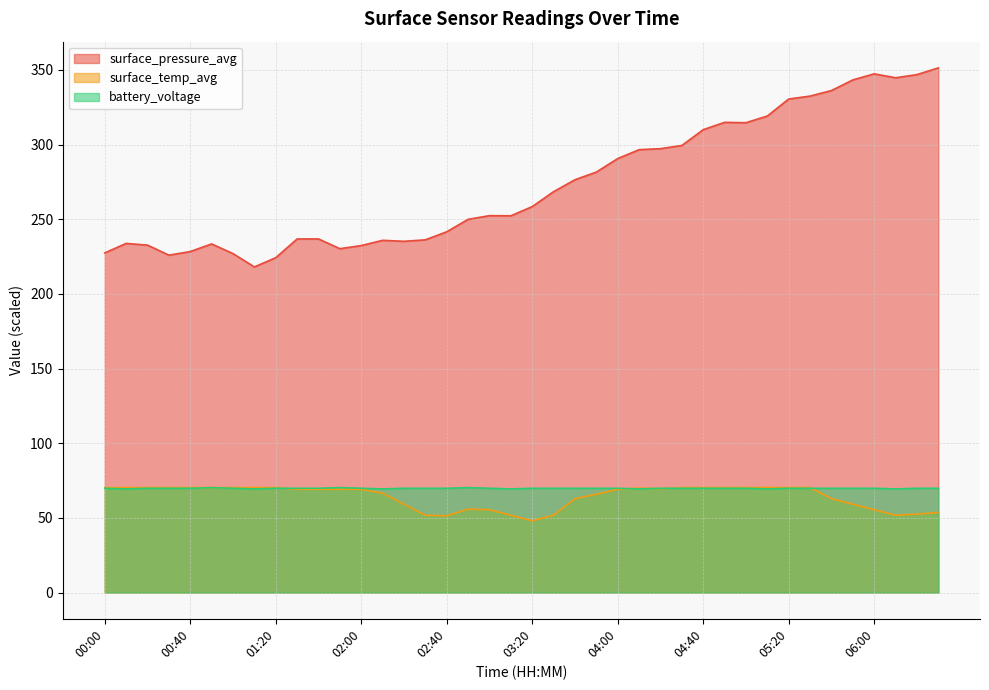

The surface_temp_avg series shows 51.4 at 02:40. True or false?

True